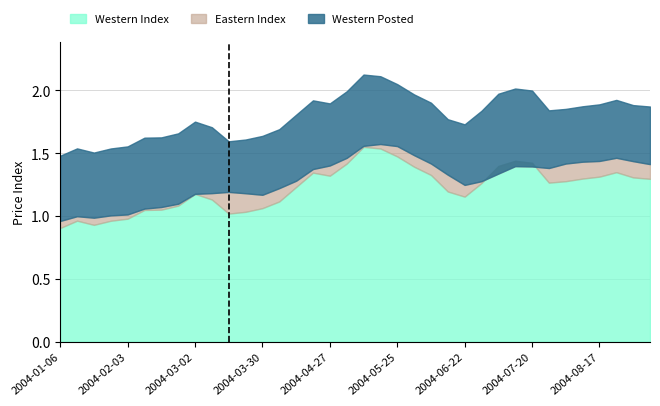

What is the minimum value for Western Index?

0.9